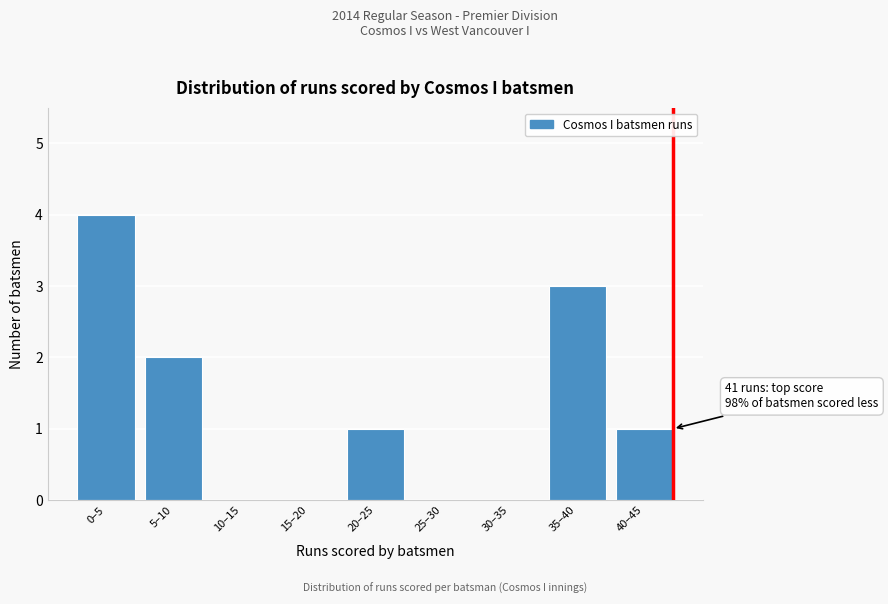

Reading left to right, transcribe all the data shown in this chart.

0–5=4	5–10=2	10–15=0	15–20=0	20–25=1	25–30=0	30–35=0	35–40=3	40–45=1